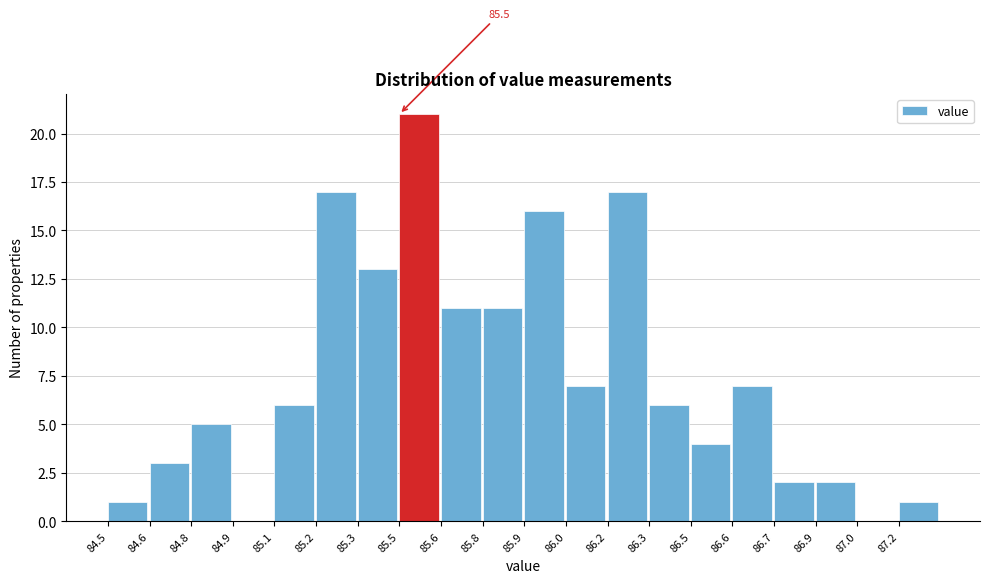

Reading left to right, what are all the values shown in this chart?

84.5=1	84.6=3	84.8=5	84.9=0	85.1=6	85.2=17	85.3=13	85.5=21	85.6=11	85.8=11	85.9=16	86.0=7	86.2=17	86.3=6	86.5=4	86.6=7	86.7=2	86.9=2	87.0=0	87.2=1